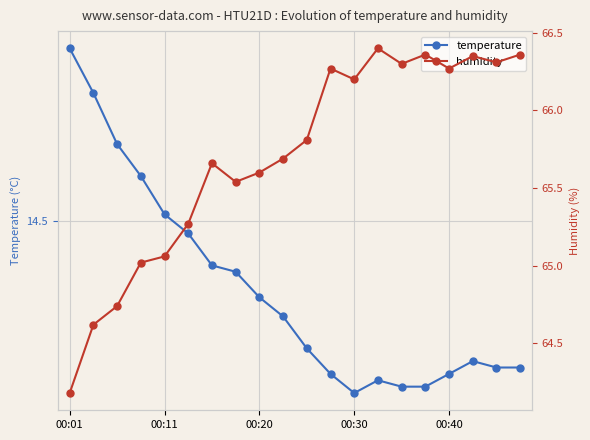

What is the difference between the second highest and minimum values in the humidity series?

2.2